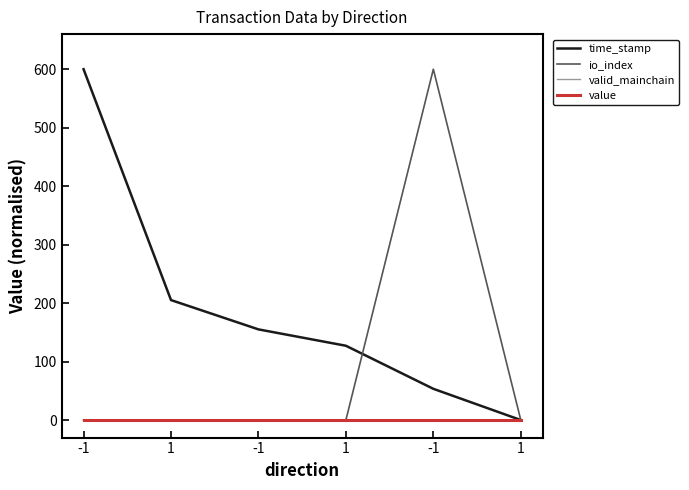

Is this an area chart (filled region under the line)?

No